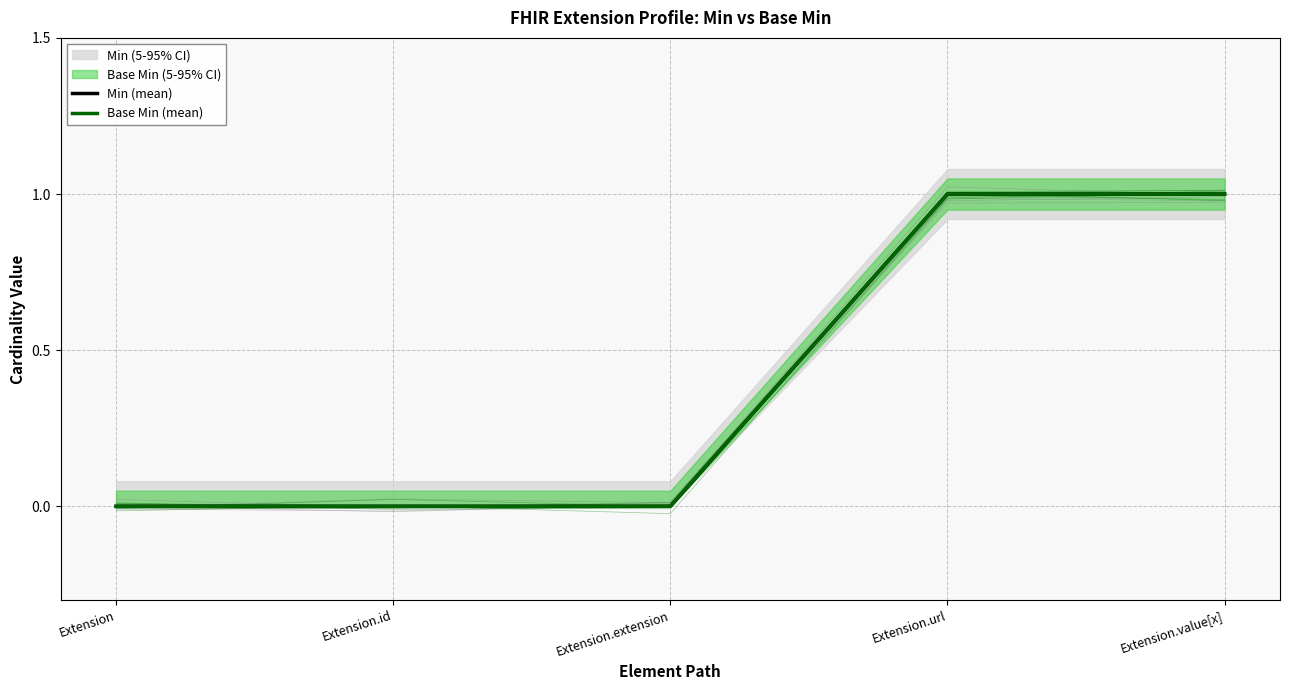

The value of Base Min (mean) at Extension is -1. True or false?

False